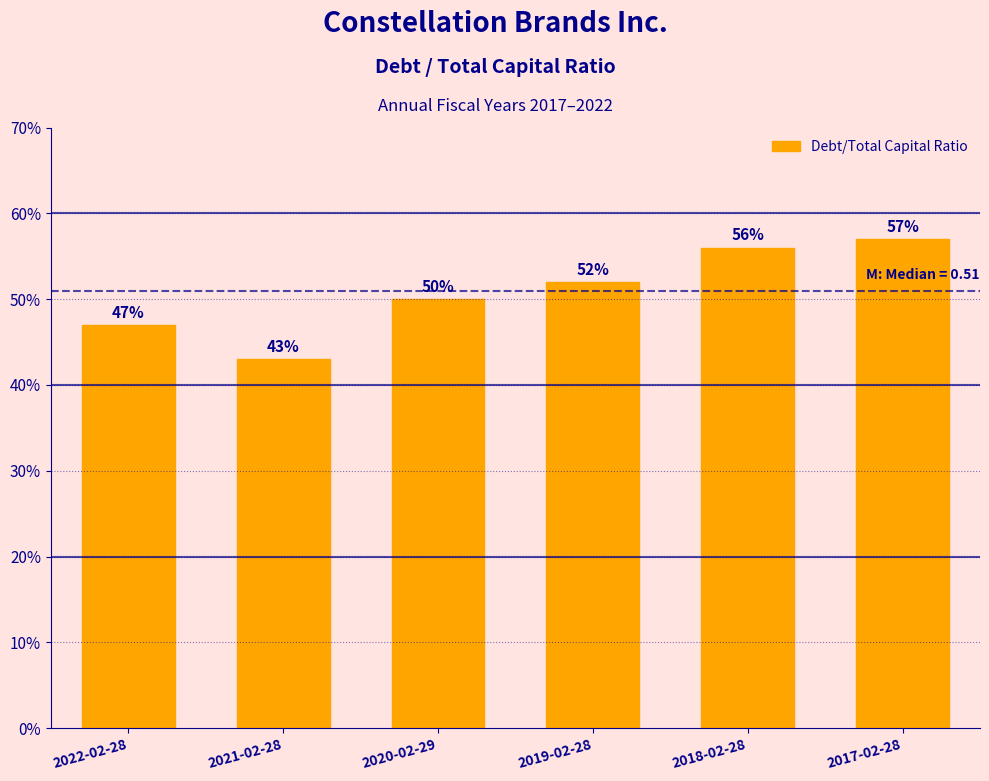

Are the bars horizontal?

No